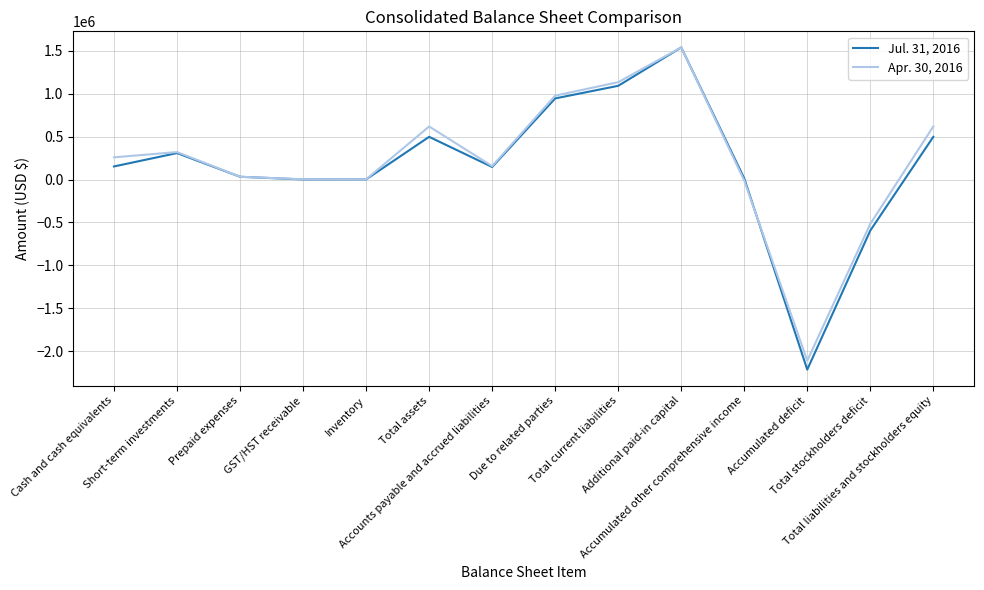

The Apr. 30, 2016 series shows 497866 at Short-term investments. True or false?

False